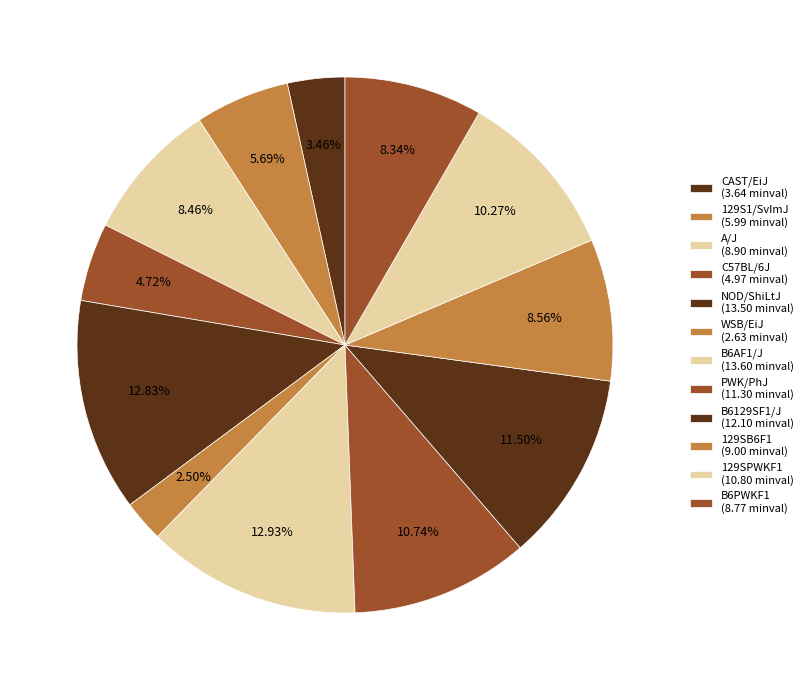

How much of the chart is everything except B6129SF1/J?

88.5%